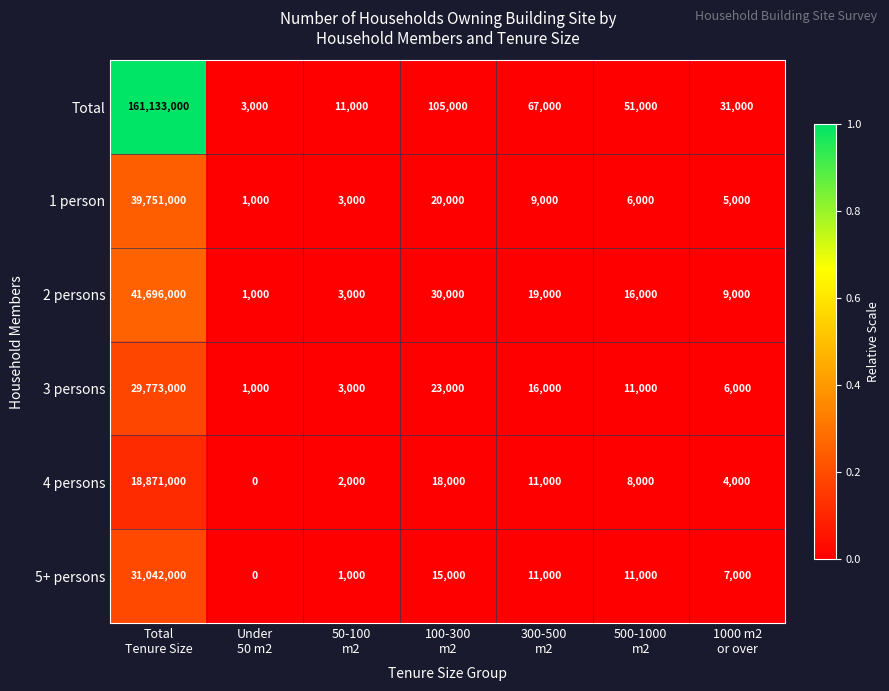

Rank the series by their maximum value, from highest to lowest.

Total, 2 persons, 1 person, 5+ persons, 3 persons, 4 persons